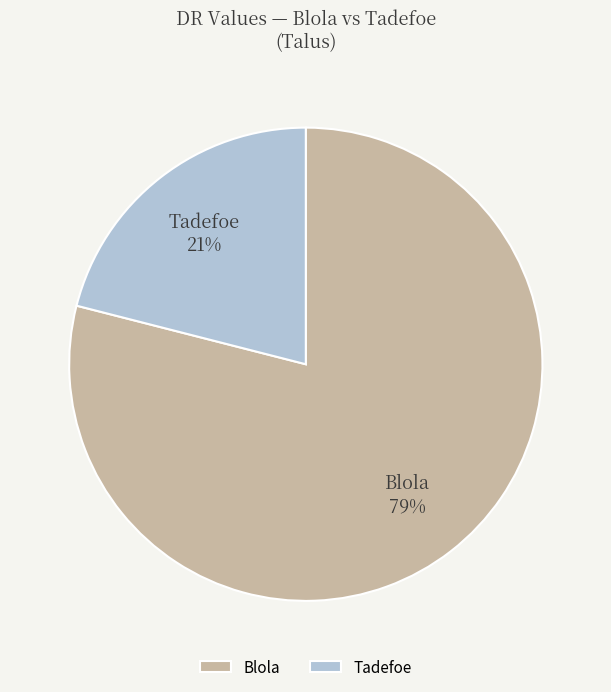

Rank the categories by value from highest to lowest.

Blola, Tadefoe